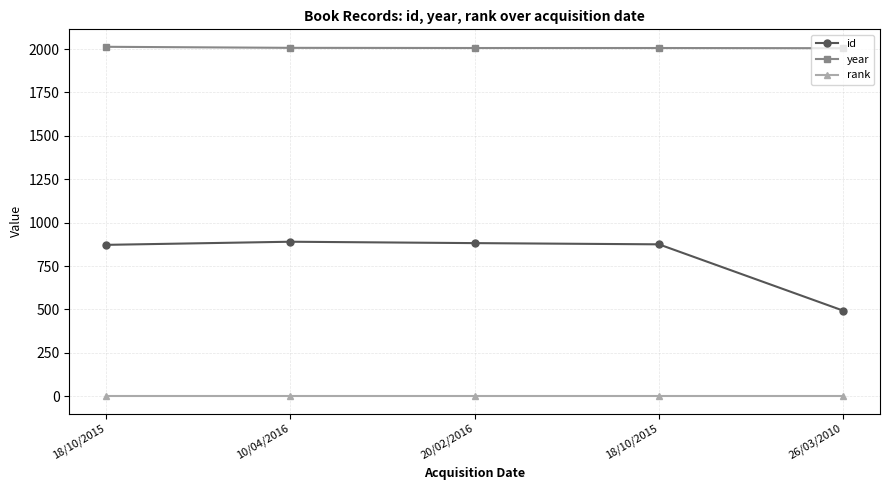

How many lines are shown in the chart?

3